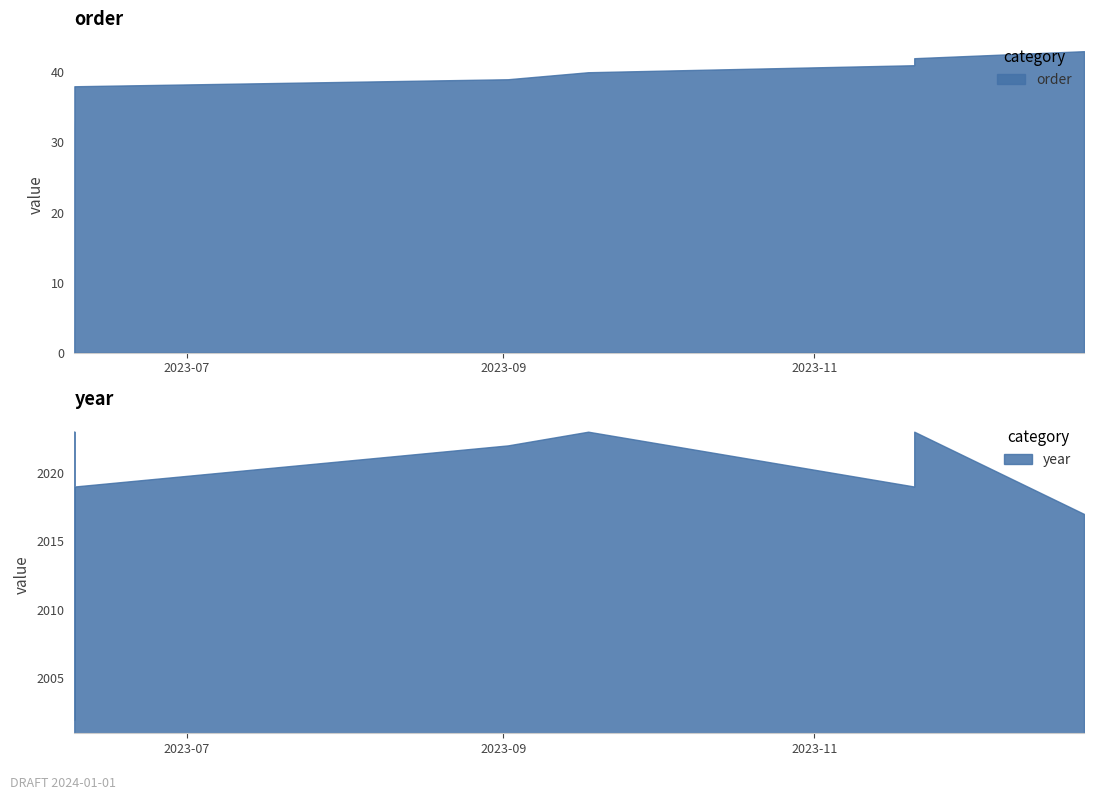

How many interior local peaks does the year series have?

7